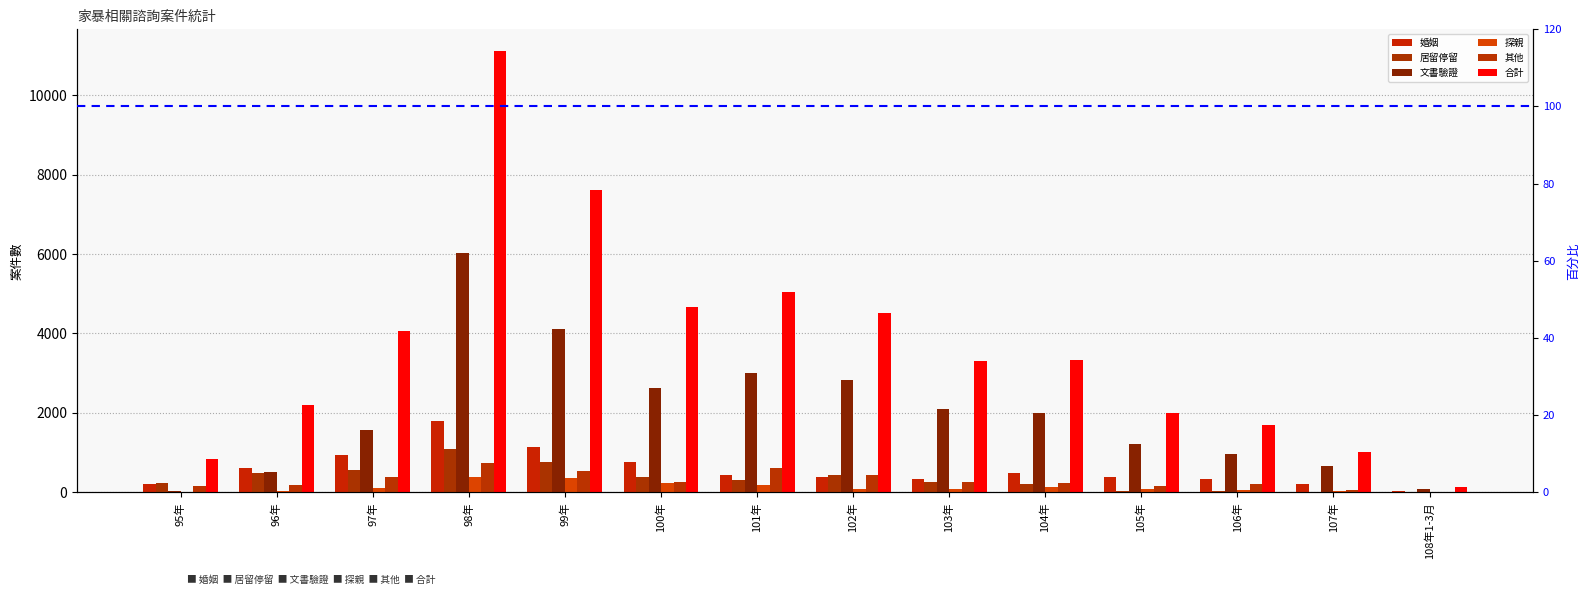

Where does the 文書驗證 series first go above 1984?

98年